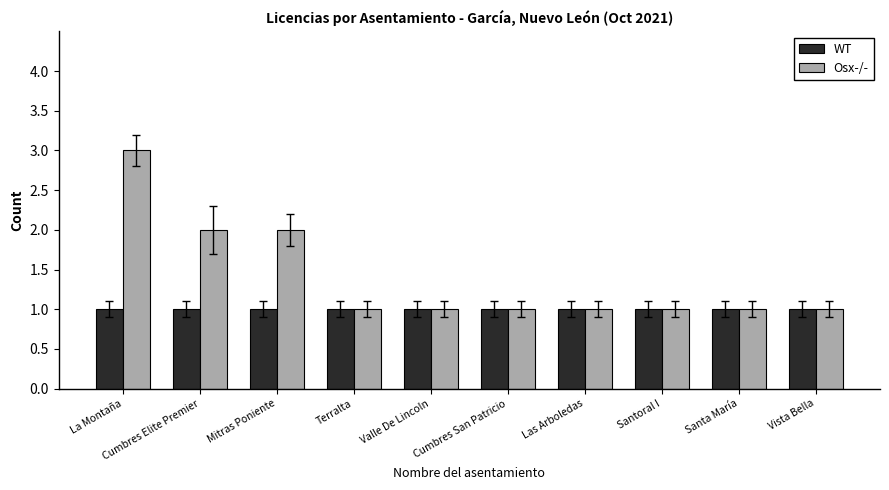

Is it true that WT equals 1 at Mitras Poniente?

True